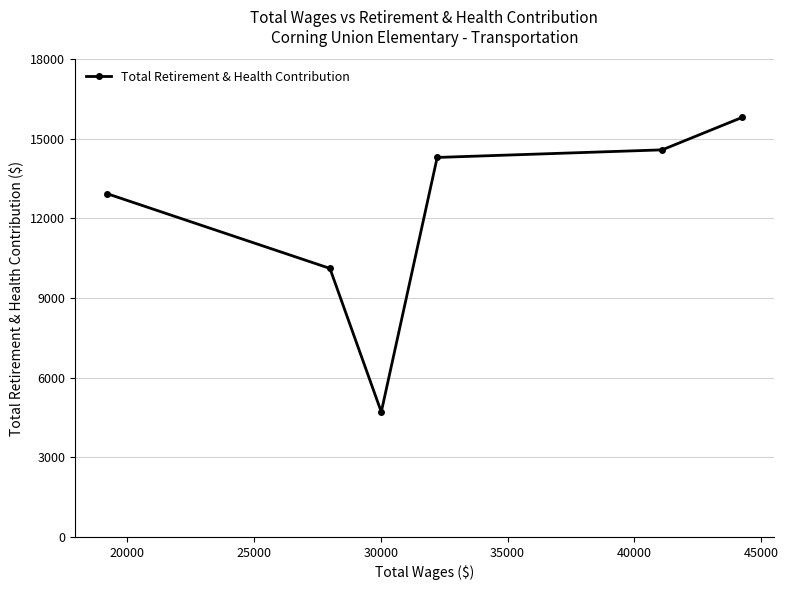

What is the greatest value displayed?

15809